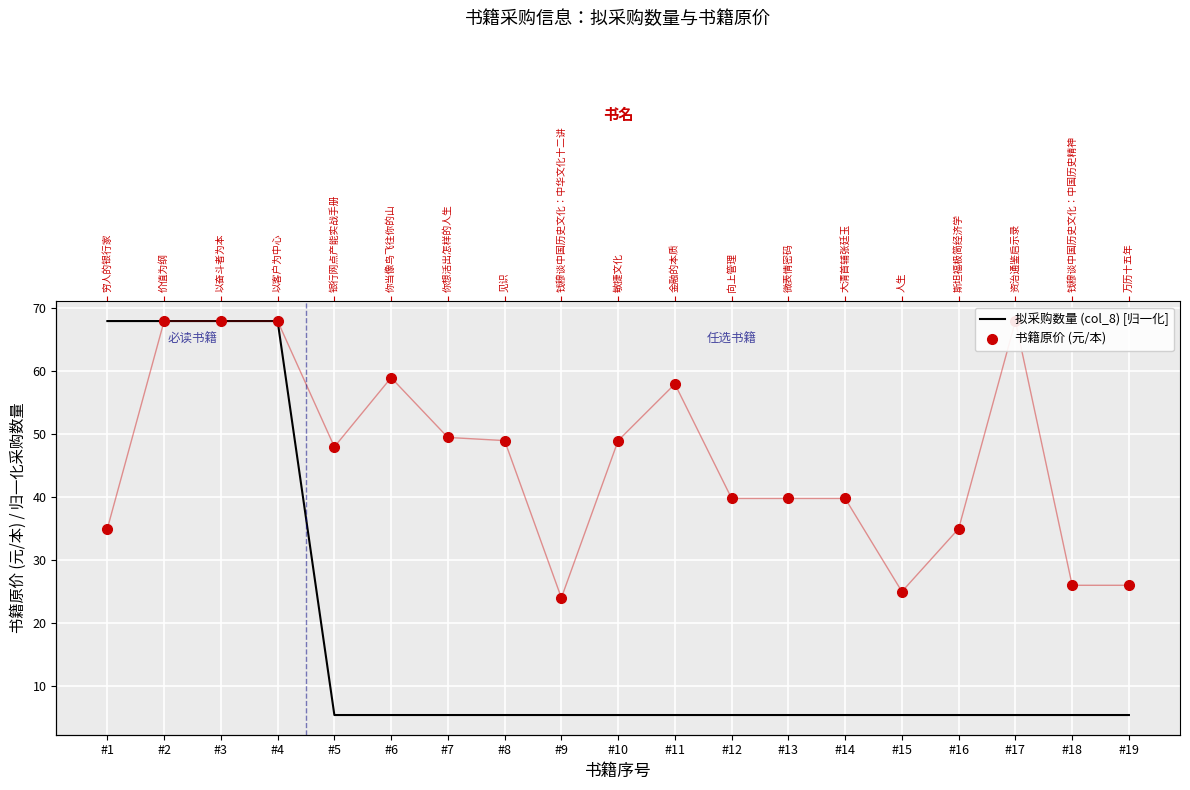

How many lines are shown in the chart?

2